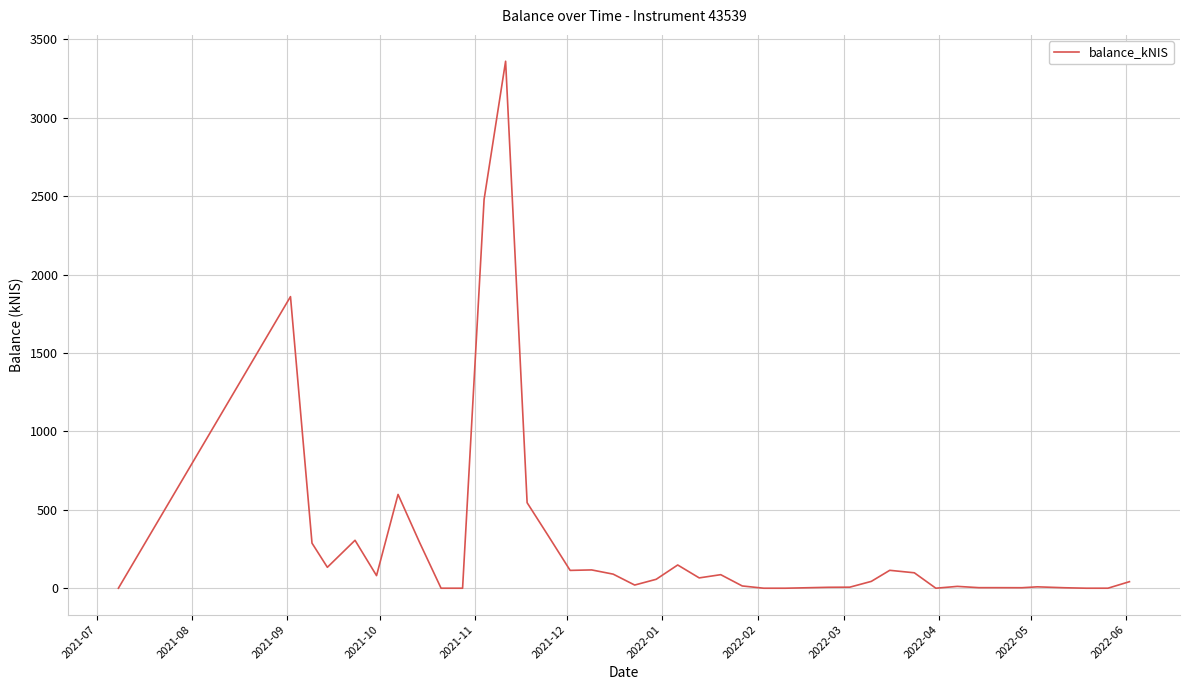

What is the greatest value displayed?

3360.2